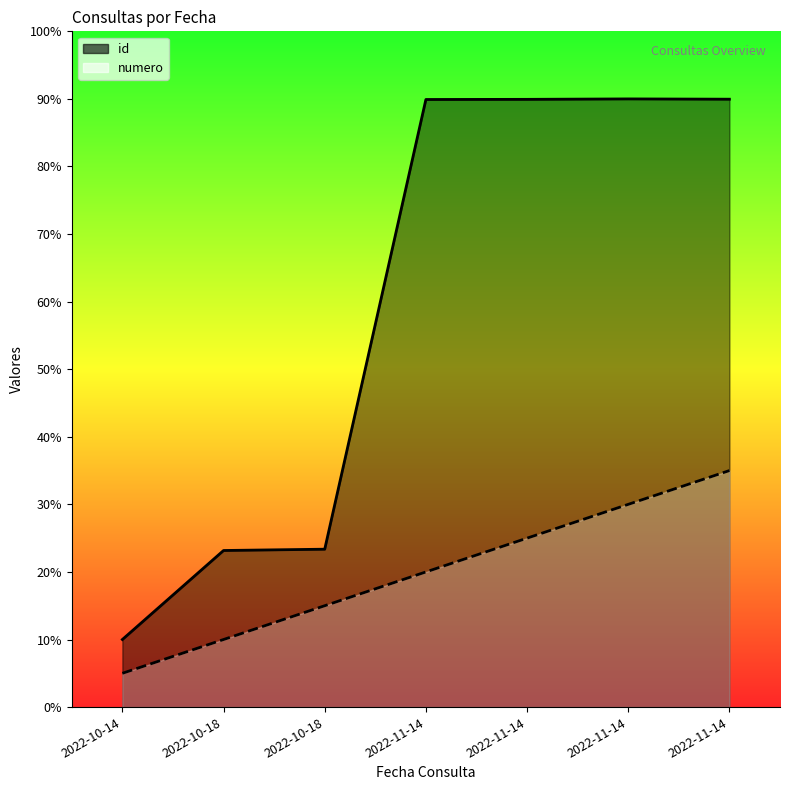

Which series has the largest range (max minus min)?

id